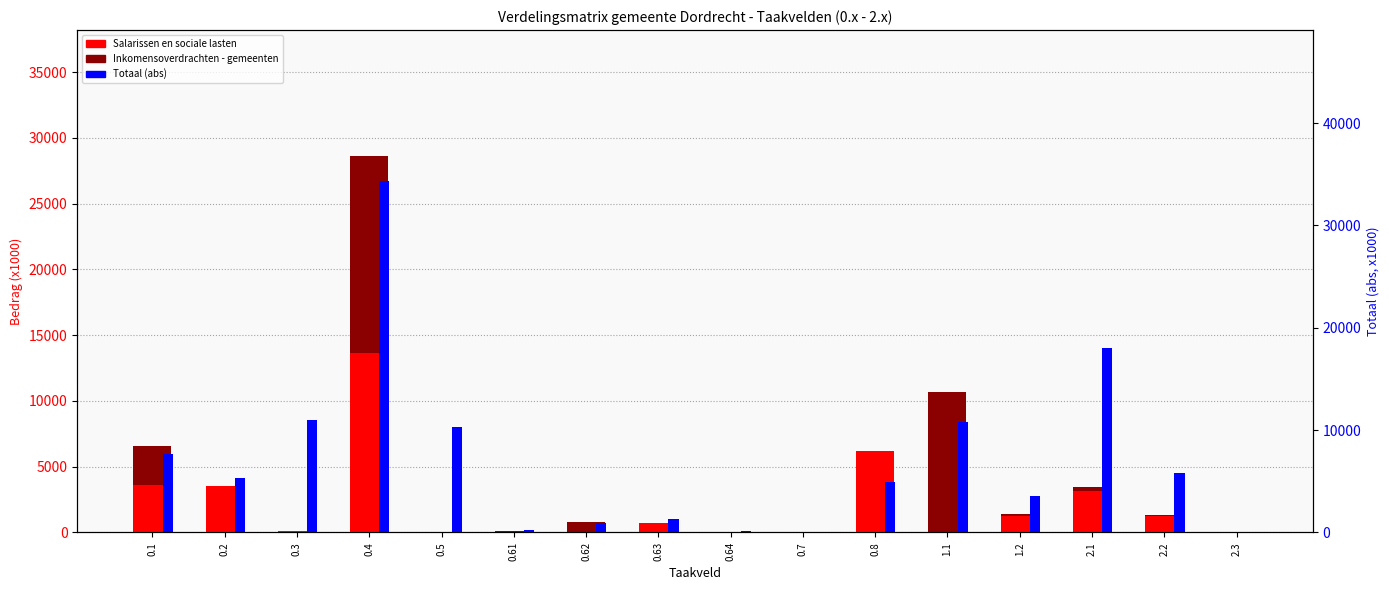

Reading left to right, list all the values displayed in this chart.

Salarissen en sociale lasten: 0.1=3578	0.2=3511	0.3=101	0.4=13666	0.5=0	0.61=0	0.62=0	0.63=688	0.64=0	0.7=0	0.8=6187	1.1=0	1.2=1225	2.1=3115	2.2=1222	2.3=0
Inkomensoverdrachten - gemeenten: 0.1=2973	0.2=0	0.3=0	0.4=14939	0.5=0	0.61=119	0.62=807	0.63=0	0.64=48	0.7=0	0.8=0	1.1=10663	1.2=145	2.1=348	2.2=140	2.3=0
Totaal (abs): 0.1=7637	0.2=5303	0.3=10970	0.4=34352	0.5=10305	0.61=265	0.62=884	0.63=1288	0.64=144	0.7=0	0.8=4959	1.1=10750	1.2=3596	2.1=18048	2.2=5818	2.3=67